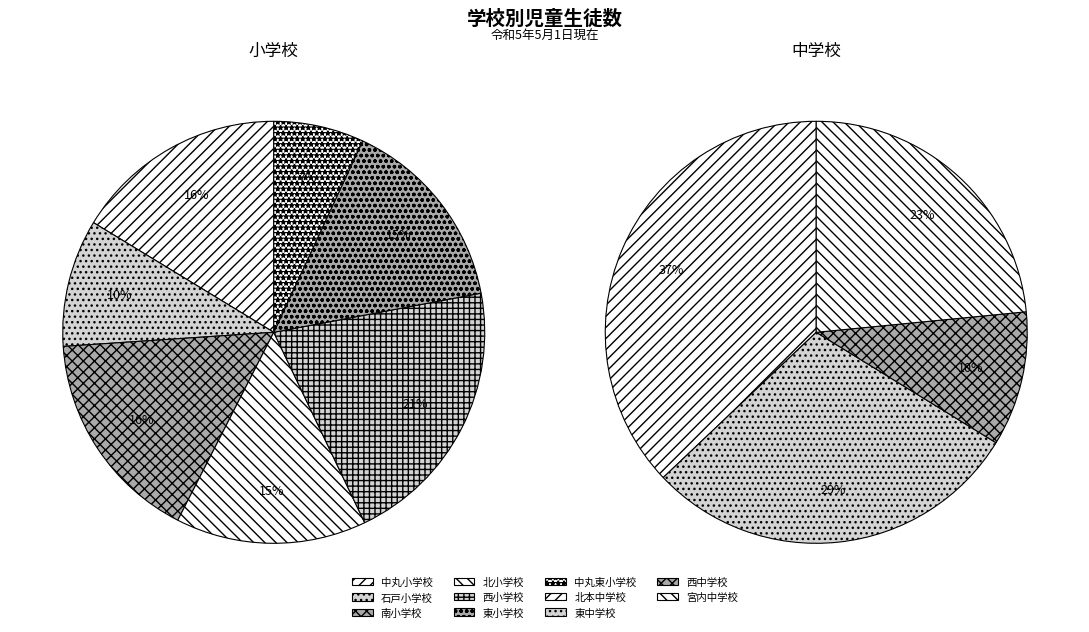

Is it true that 中丸東小学校 is 1% of the pie?

False